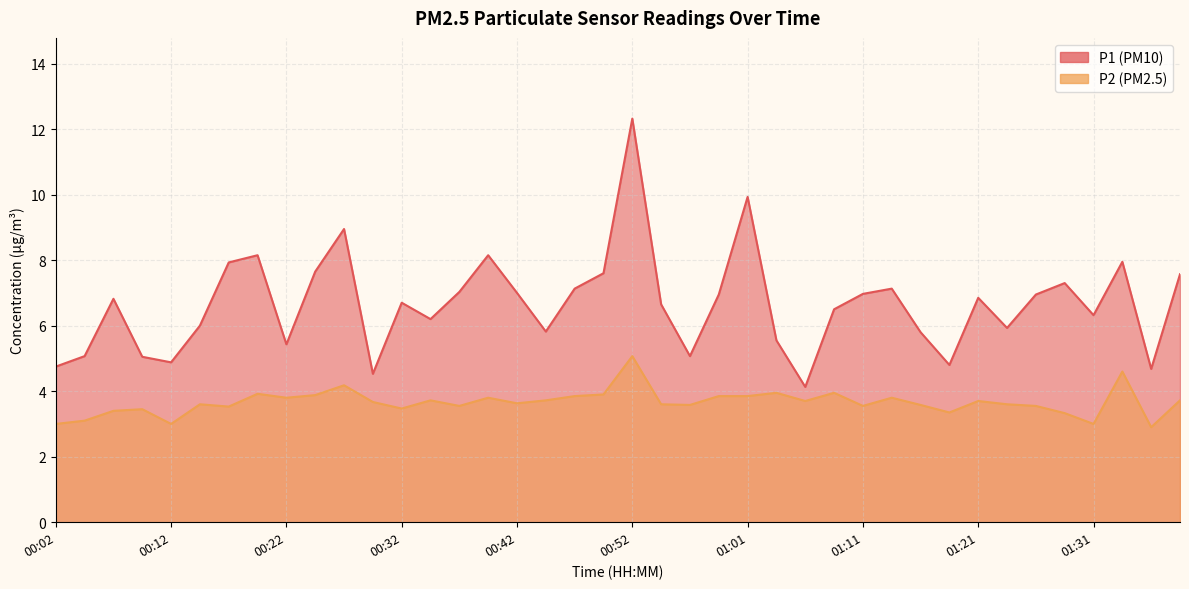

What is the difference between the P1 values at 01:31 and 00:27?

2.6